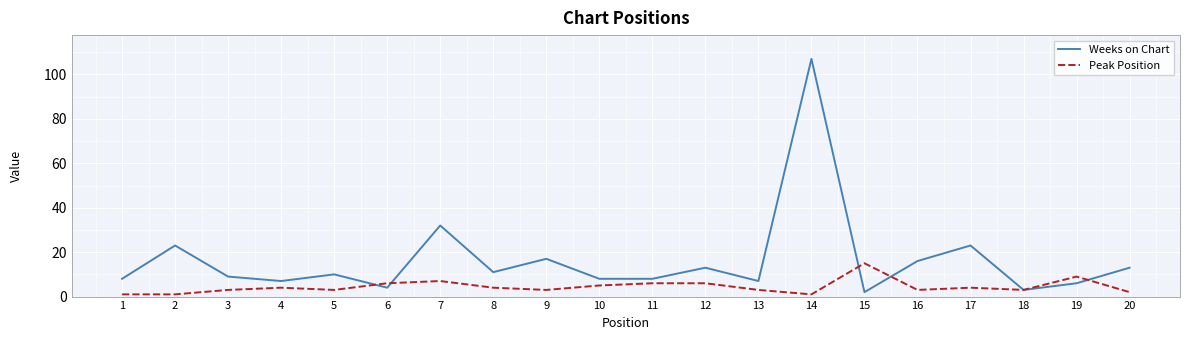

Reading left to right, extract all data points from this chart.

Weeks on Chart: 8	23	9	7	10	4	32	11	17	8	8	13	7	107	2	16	23	3	6	13
Peak Position: 1	1	3	4	3	6	7	4	3	5	6	6	3	1	15	3	4	3	9	2